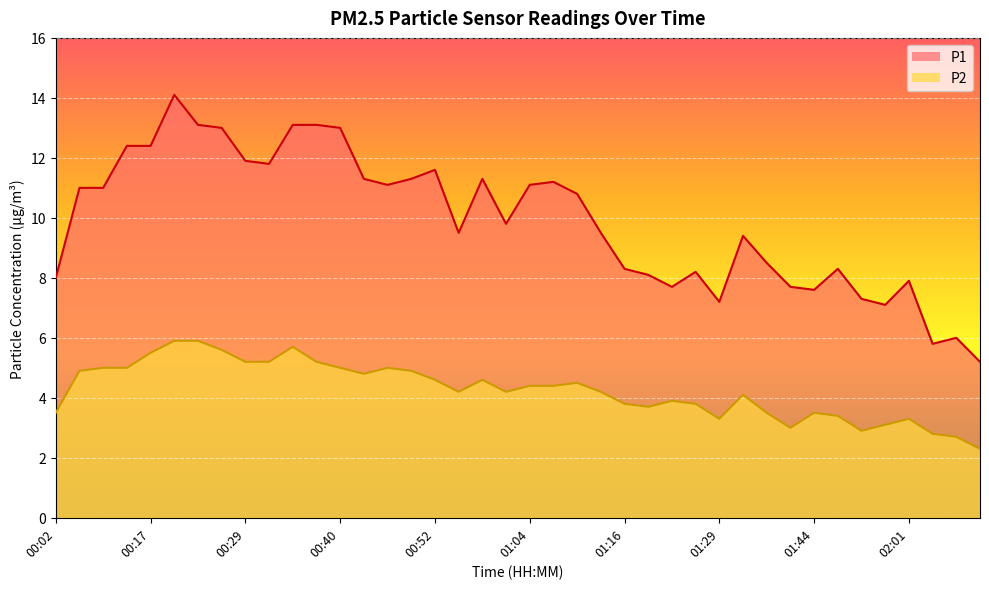

Reading left to right, transcribe all the data shown in this chart.

P1: 8.0	11.0	11.0	12.4	12.4	14.1	13.1	13.0	11.9	11.8	13.1	13.1	13.0	11.3	11.1	11.3	11.6	9.5	11.3	9.8	11.1	11.2	10.8	9.5	8.3	8.1	7.7	8.2	7.2	9.4	8.5	7.7	7.6	8.3	7.3	7.1	7.9	5.8	6.0	5.2
P2: 3.5	4.9	5.0	5.0	5.5	5.9	5.9	5.6	5.2	5.2	5.7	5.2	5.0	4.8	5.0	4.9	4.6	4.2	4.6	4.2	4.4	4.4	4.5	4.2	3.8	3.7	3.9	3.8	3.3	4.1	3.5	3.0	3.5	3.4	2.9	3.1	3.3	2.8	2.7	2.3